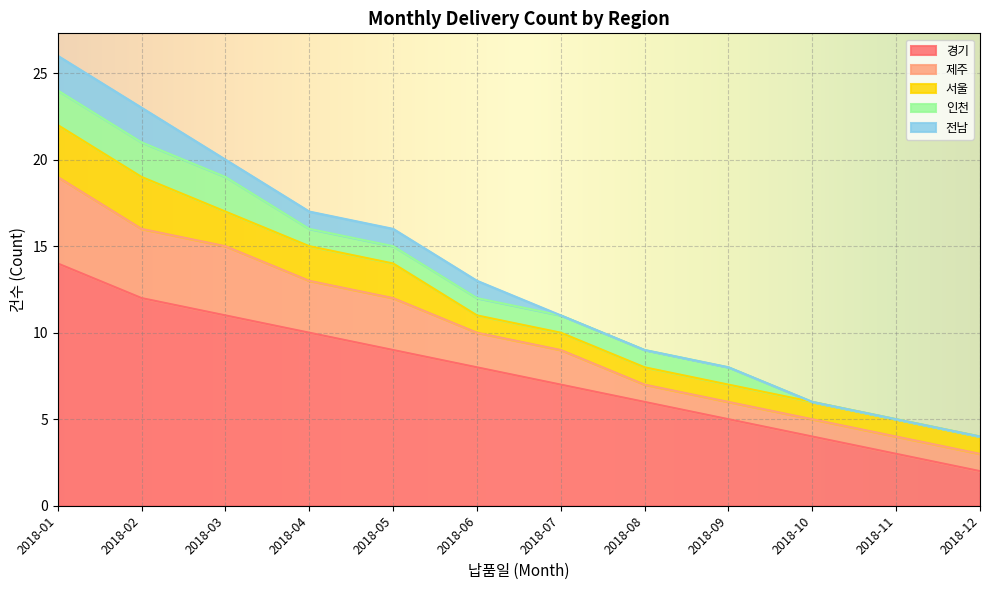

At how many categories does at least one series exceed 2?

11